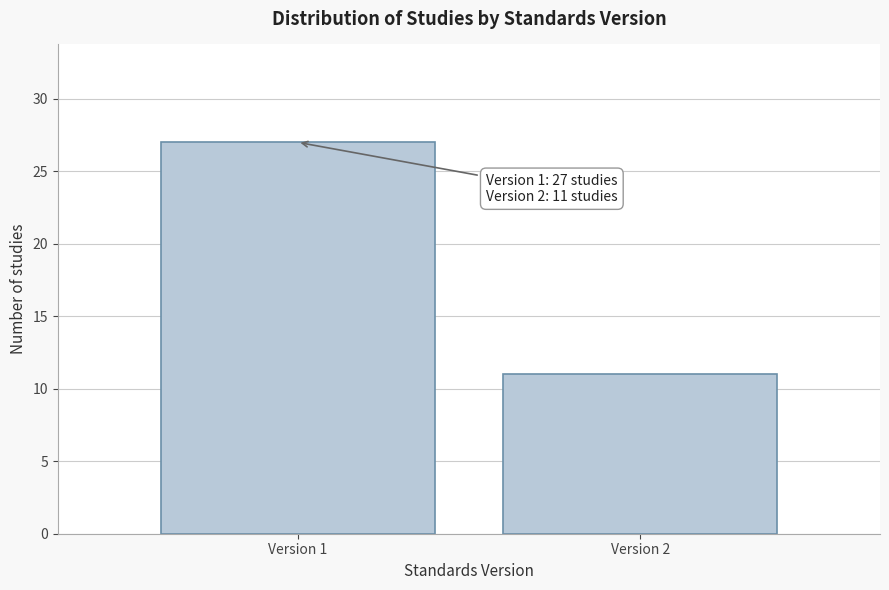

Reading left to right, list all the values displayed in this chart.

27	11